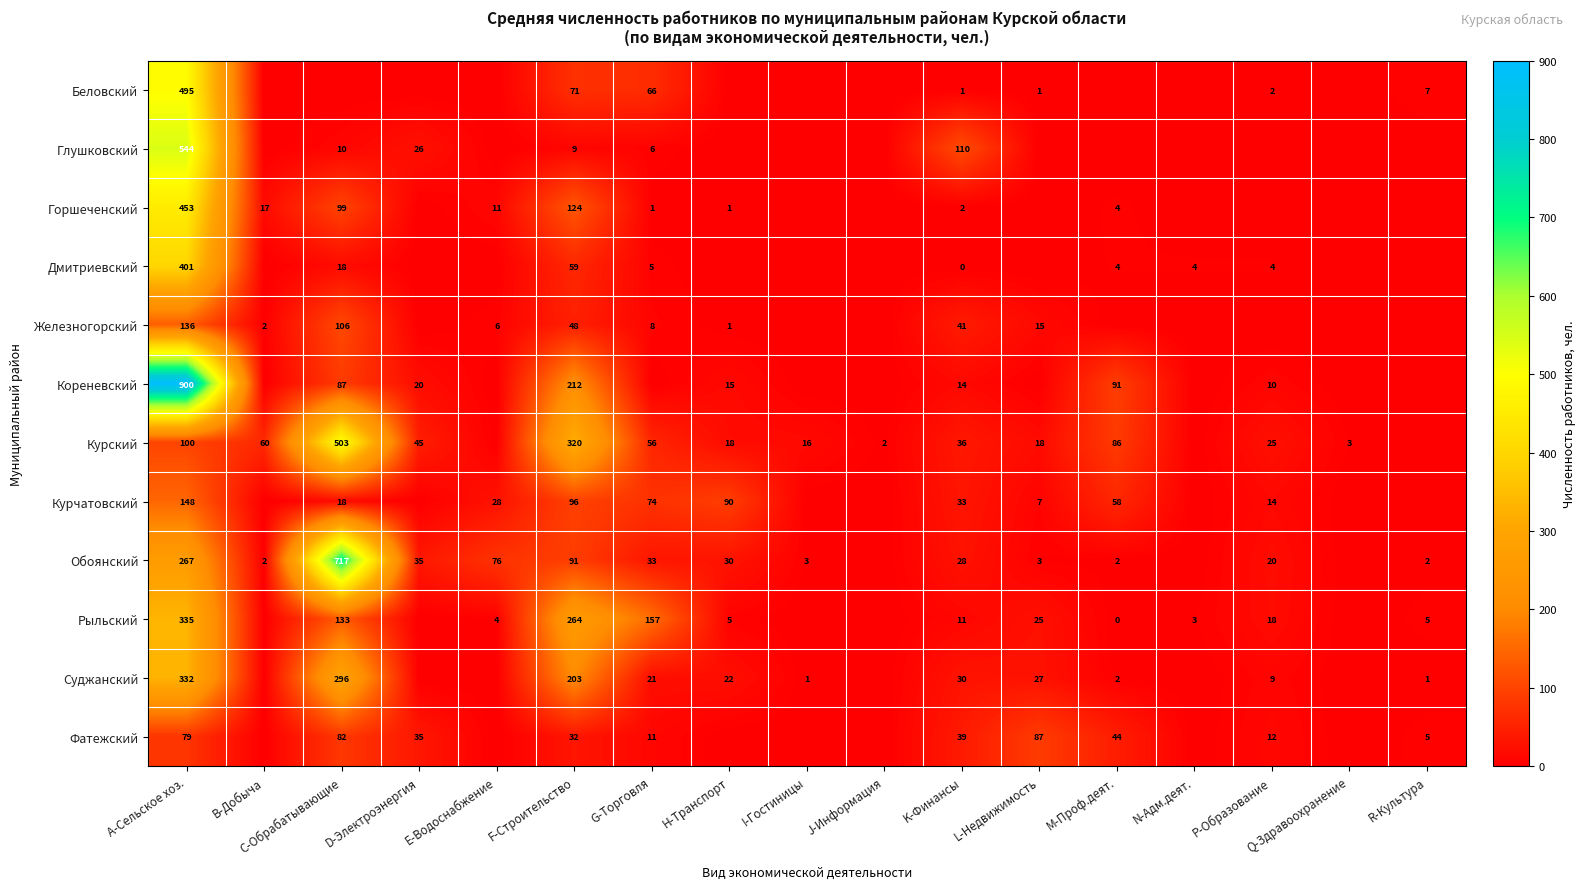

How many categories are shown in the chart?

17